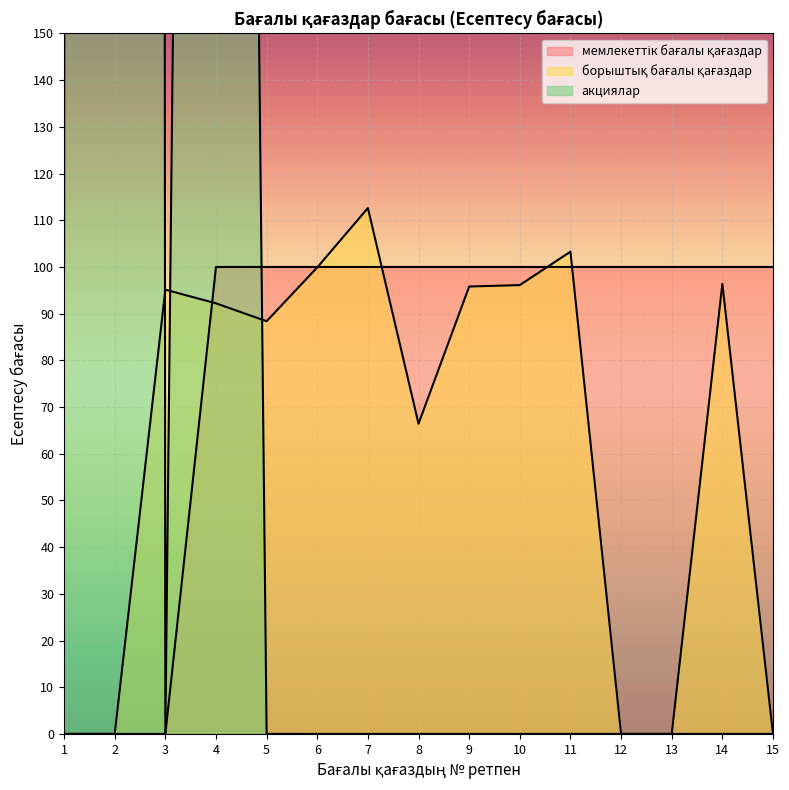

List the series in order of their peak value, highest first.

акциялар, борыштық бағалы қағаздар, мемлекеттік бағалы қағаздар